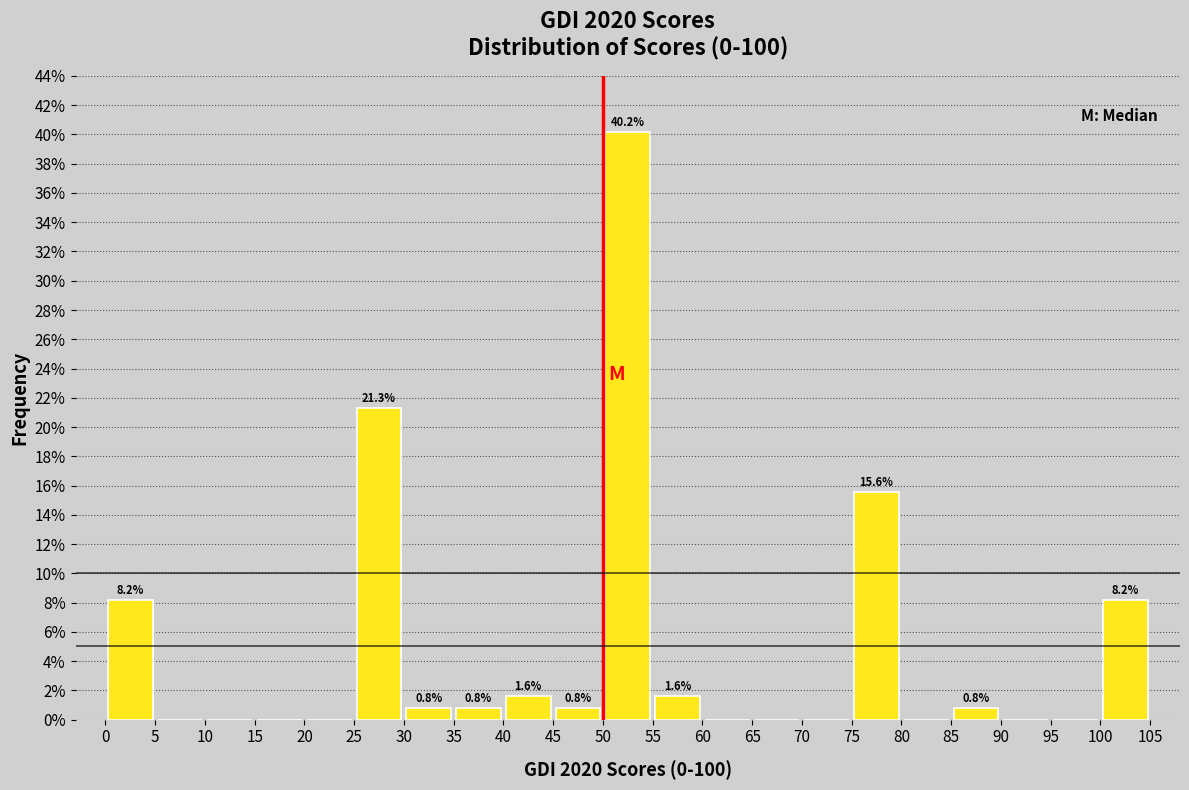

Over which range of the x-axis is the bar tallest?

50 to 55